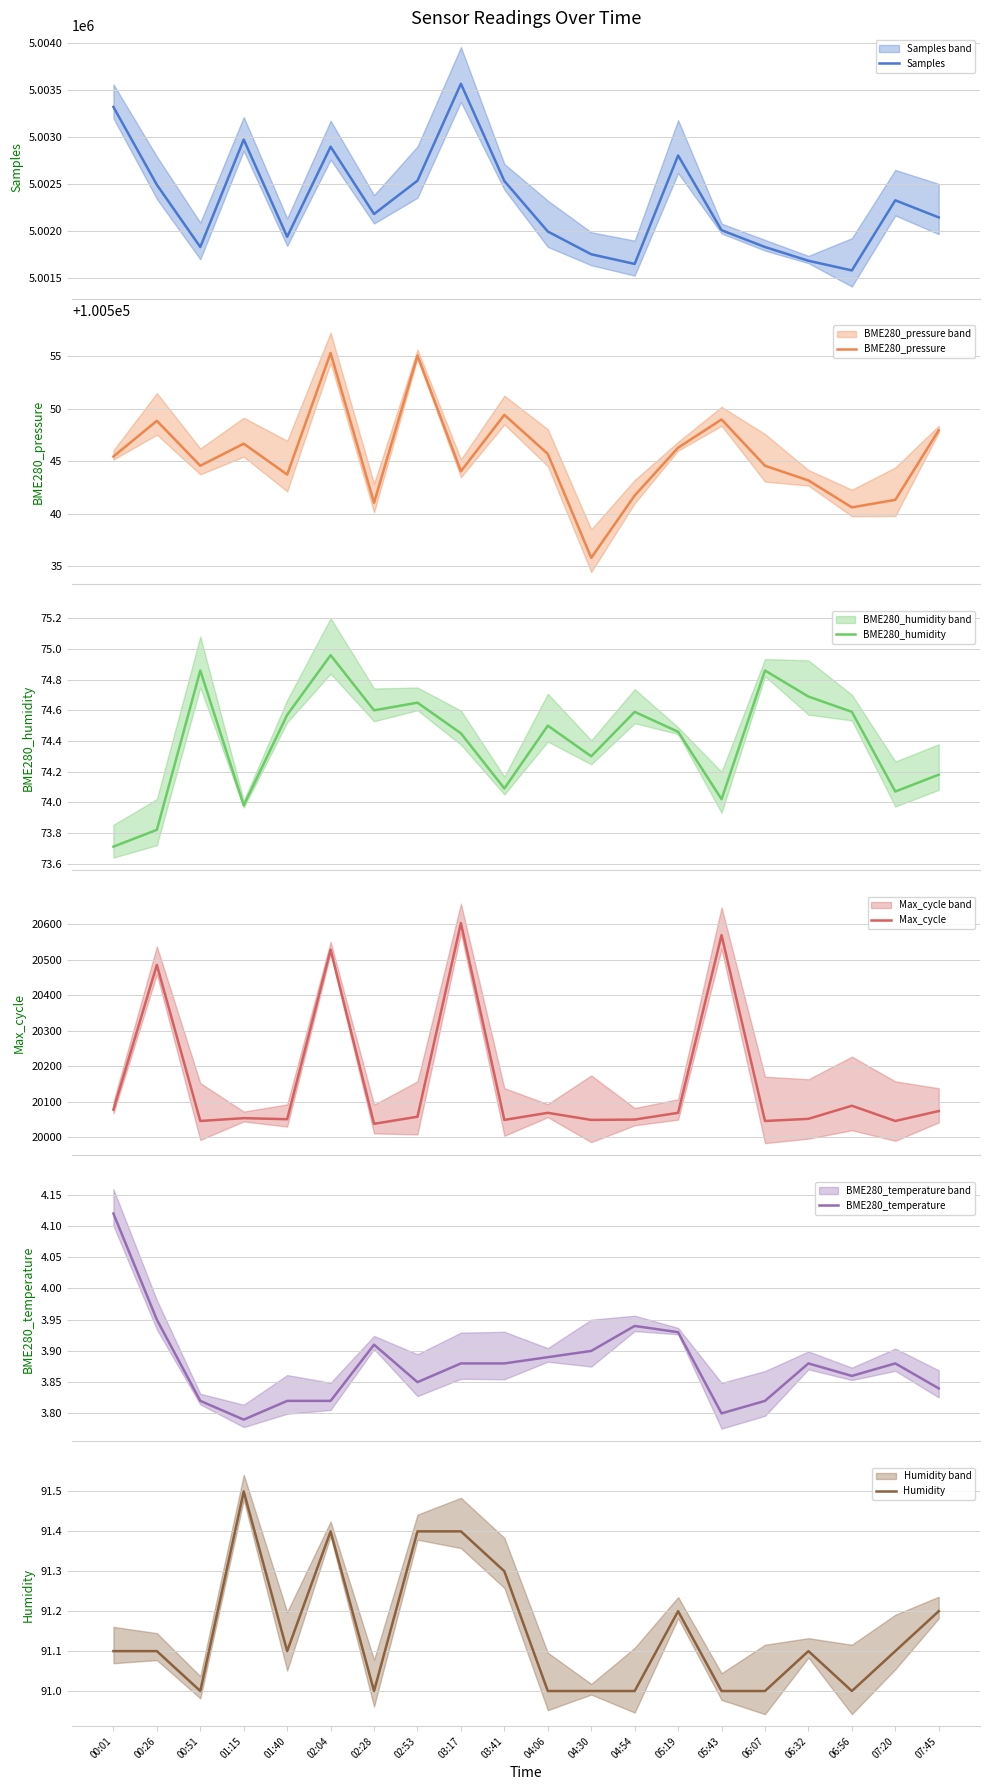

How many distinct data groups are displayed?

6